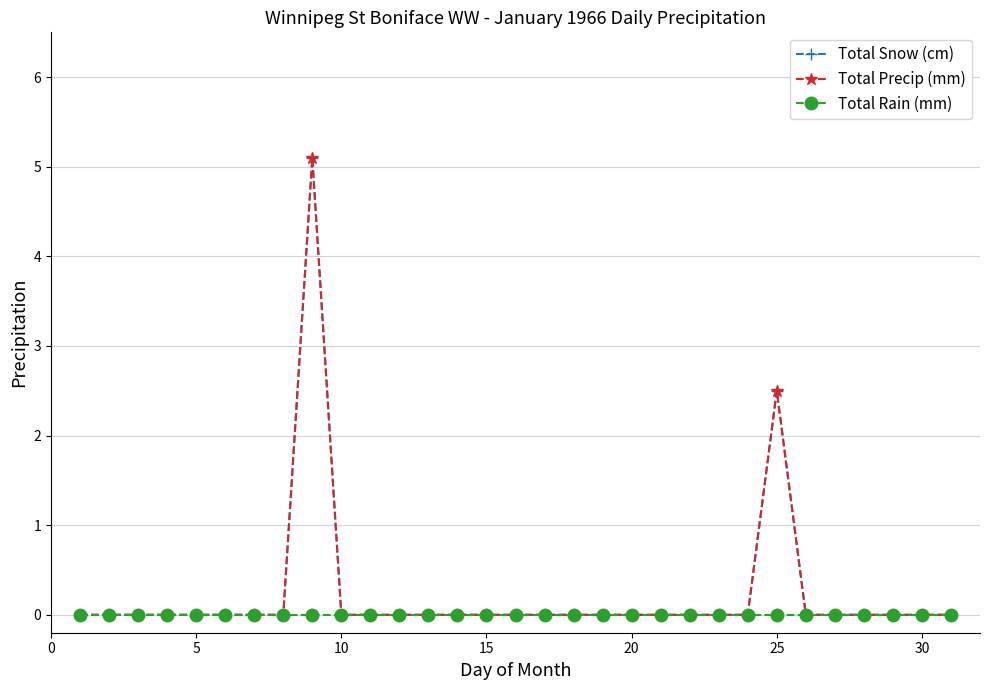

Is this an area chart (filled region under the line)?

No